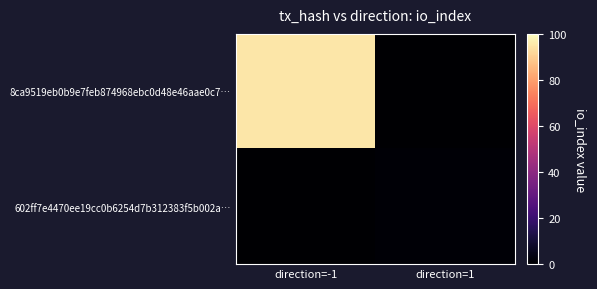

Rank the series by their maximum value, from lowest to highest.

602ff7e4470ee19cc0b6254d7b312383f5b002a…, 8ca9519eb0b9e7feb874968ebc0d48e46aae0c7…